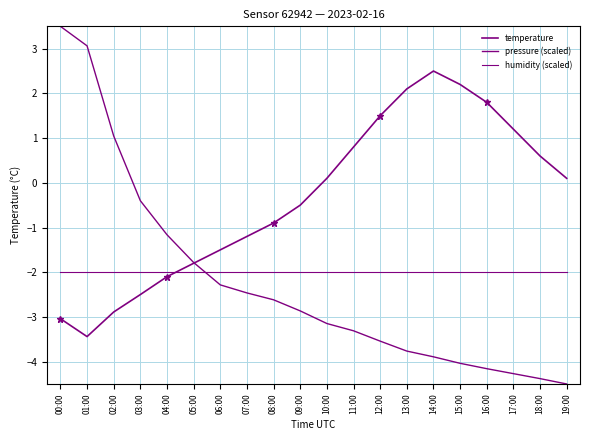

Reading right to left, transcribe all the data shown in this chart.

temperature: 19:00=0.1	18:00=0.6	17:00=1.2	16:00=1.8	15:00=2.2	14:00=2.5	13:00=2.1	12:00=1.5	11:00=0.8	10:00=0.1	09:00=-0.5	08:00=-0.9	07:00=-1.2	06:00=-1.5	05:00=-1.8	04:00=-2.1	03:00=-2.5	02:00=-2.9	01:00=-3.4	00:00=-3.0
pressure (scaled): 19:00=-4.5	18:00=-4.4	17:00=-4.3	16:00=-4.2	15:00=-4.0	14:00=-3.9	13:00=-3.8	12:00=-3.5	11:00=-3.3	10:00=-3.1	09:00=-2.9	08:00=-2.6	07:00=-2.5	06:00=-2.3	05:00=-1.8	04:00=-1.2	03:00=-0.4	02:00=1.0	01:00=3.1	00:00=3.5
humidity (scaled): 19:00=-2.0	18:00=-2.0	17:00=-2.0	16:00=-2.0	15:00=-2.0	14:00=-2.0	13:00=-2.0	12:00=-2.0	11:00=-2.0	10:00=-2.0	09:00=-2.0	08:00=-2.0	07:00=-2.0	06:00=-2.0	05:00=-2.0	04:00=-2.0	03:00=-2.0	02:00=-2.0	01:00=-2.0	00:00=-2.0